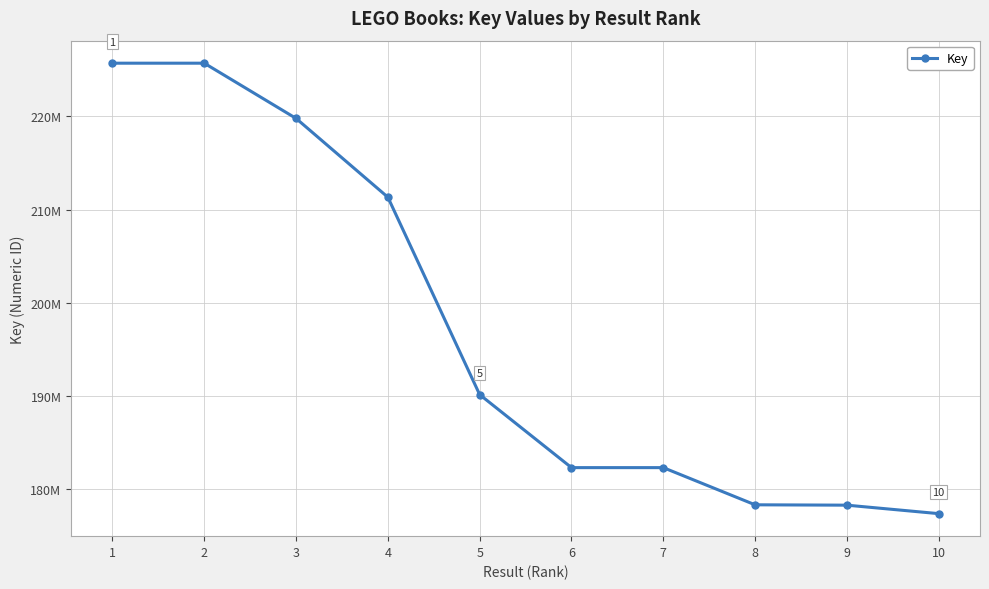

List the labels in order of value, largest first.

2, 1, 3, 4, 5, 7, 6, 8, 9, 10